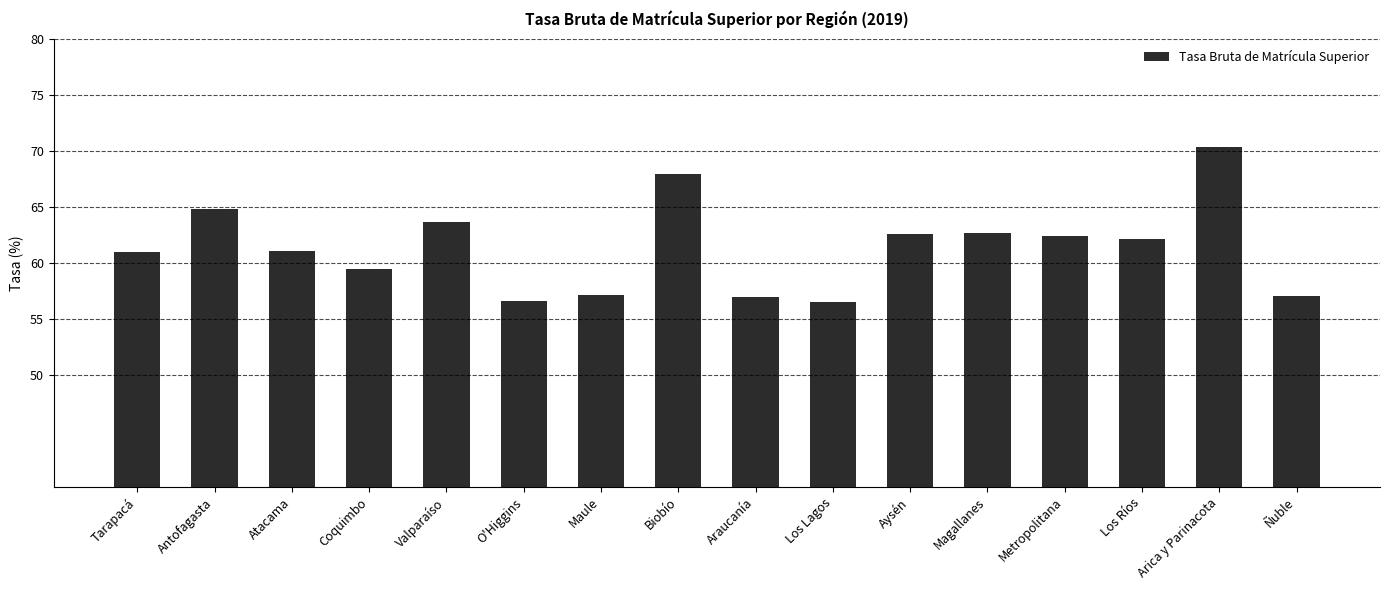

What is the difference between the second highest and second lowest values?

11.3